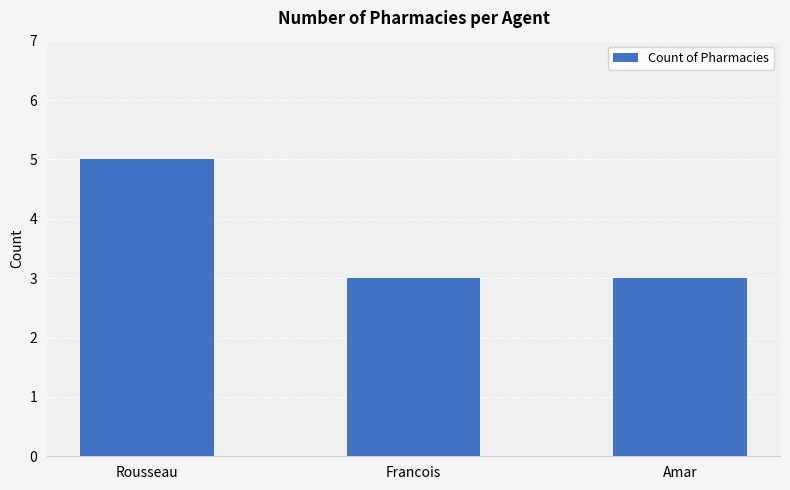

Read the value at Amar.

3